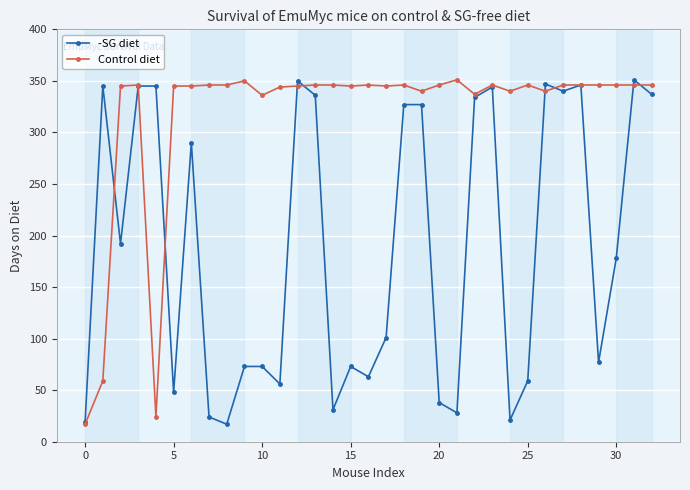

At how many categories does at least one series exceed 188?

32